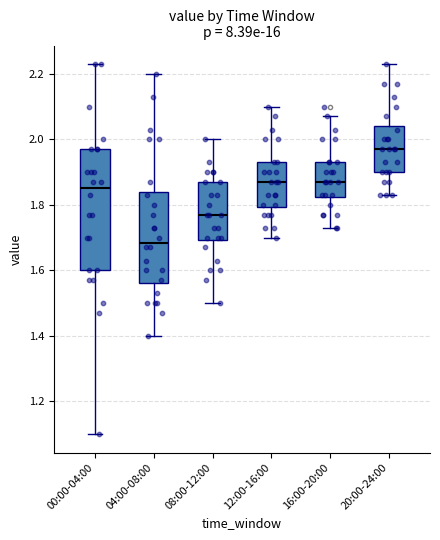

Reading left to right, transcribe this box plot: for each box, give where its median line is, the range the box spans, and where its two whiskers end, as read against the y-axis. The values are not printed on the chart, so give them approximately, as read against the axis.

00:00-04:00: median 1.86, box 1.60 to 1.98, whiskers 1.10 to 2.24
04:00-08:00: median 1.68, box 1.56 to 1.84, whiskers 1.40 to 2.20
08:00-12:00: median 1.78, box 1.70 to 1.88, whiskers 1.50 to 2.00
12:00-16:00: median 1.88, box 1.80 to 1.94, whiskers 1.70 to 2.10
16:00-20:00: median 1.88, box 1.82 to 1.94, whiskers 1.74 to 2.08
20:00-24:00: median 1.98, box 1.90 to 2.04, whiskers 1.84 to 2.24